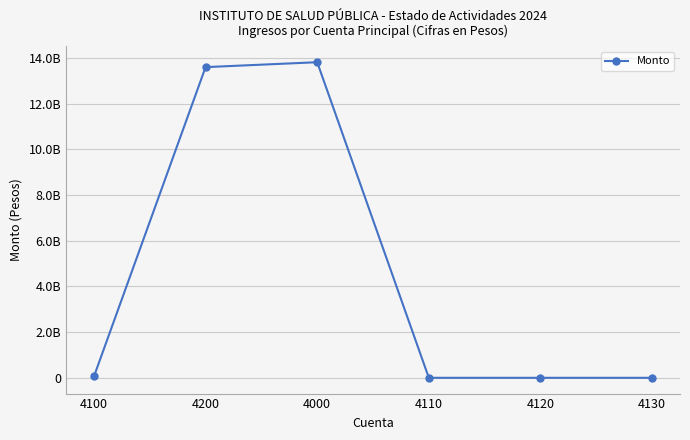

What is the greatest value displayed?

13807946224.3